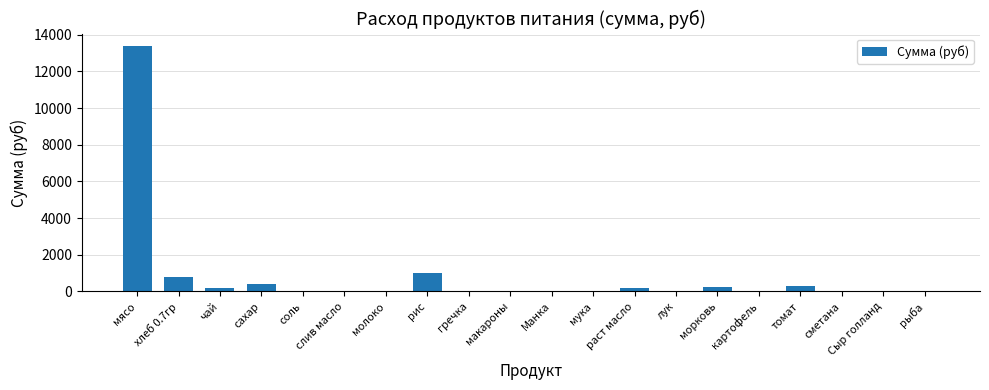

What is the sum of all values?

16508.1